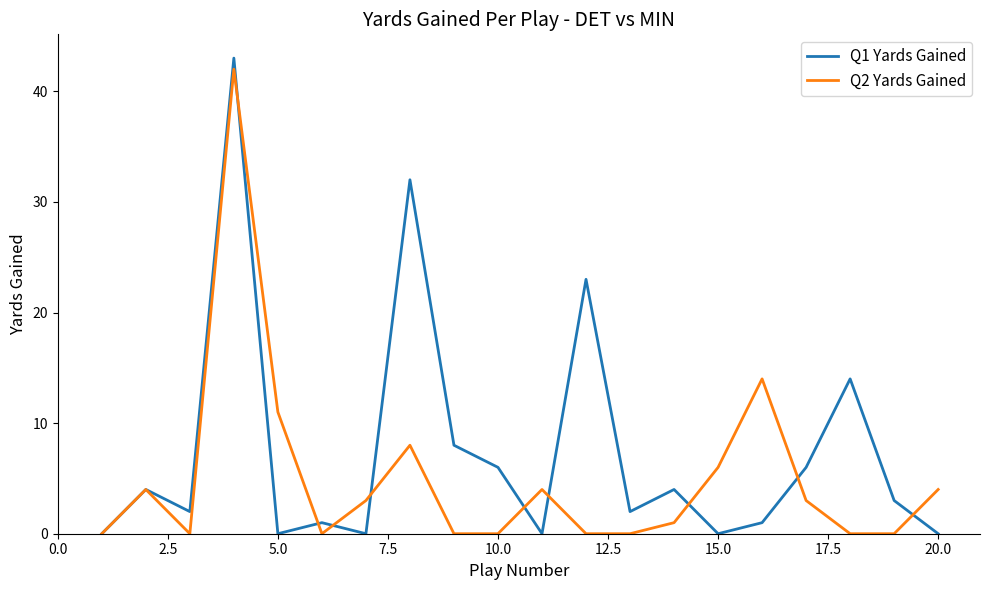

True or false: Q2 Yards Gained and Q1 Yards Gained intersect in this chart.

True